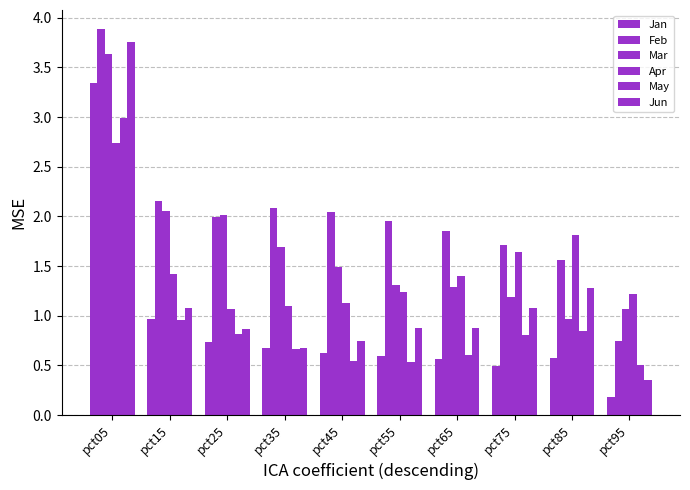

Which category has the lowest value in the Jan series?

pct95